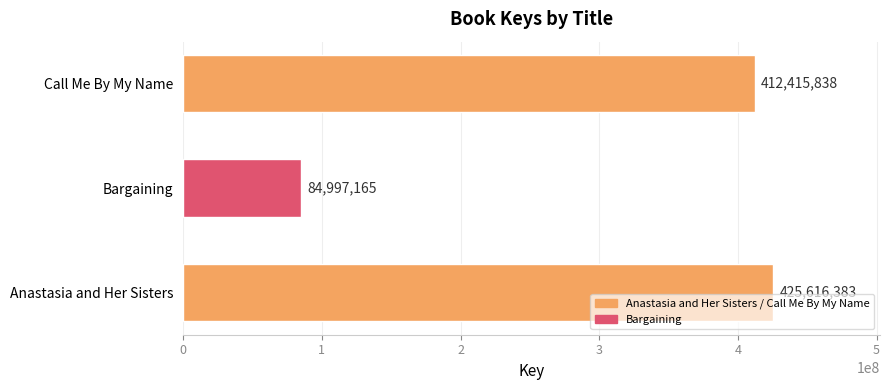

What is the sum of all values?

923029386